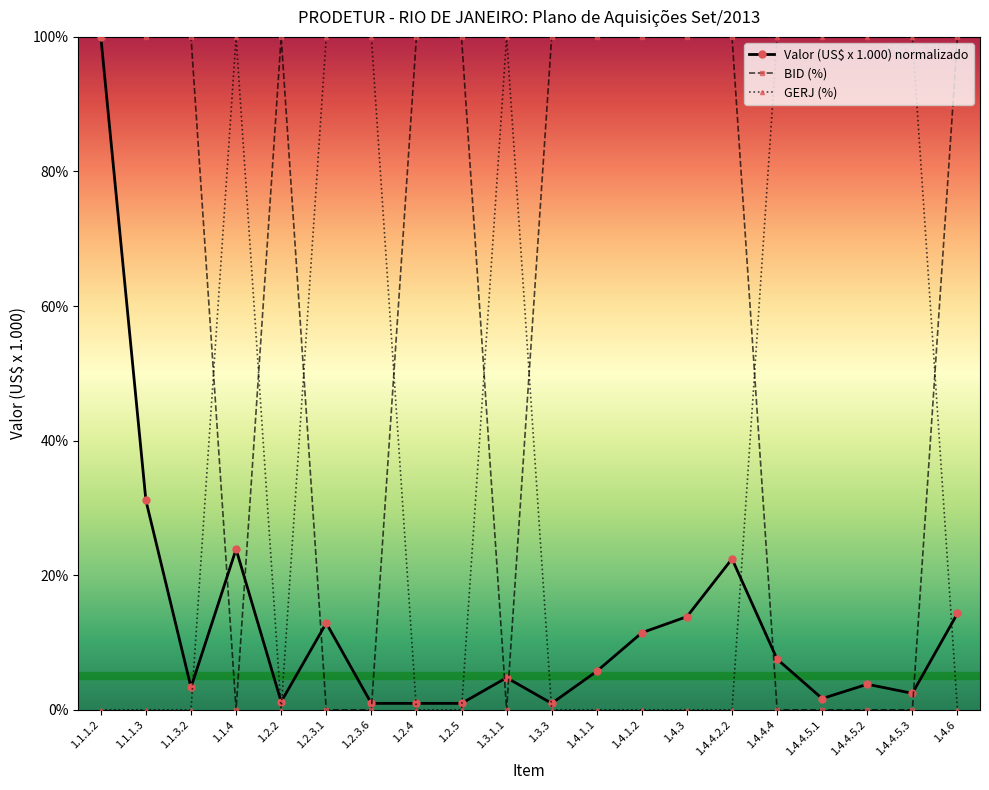

The value of GERJ (%) at 1.4.4.2.2 is 31.8. True or false?

False